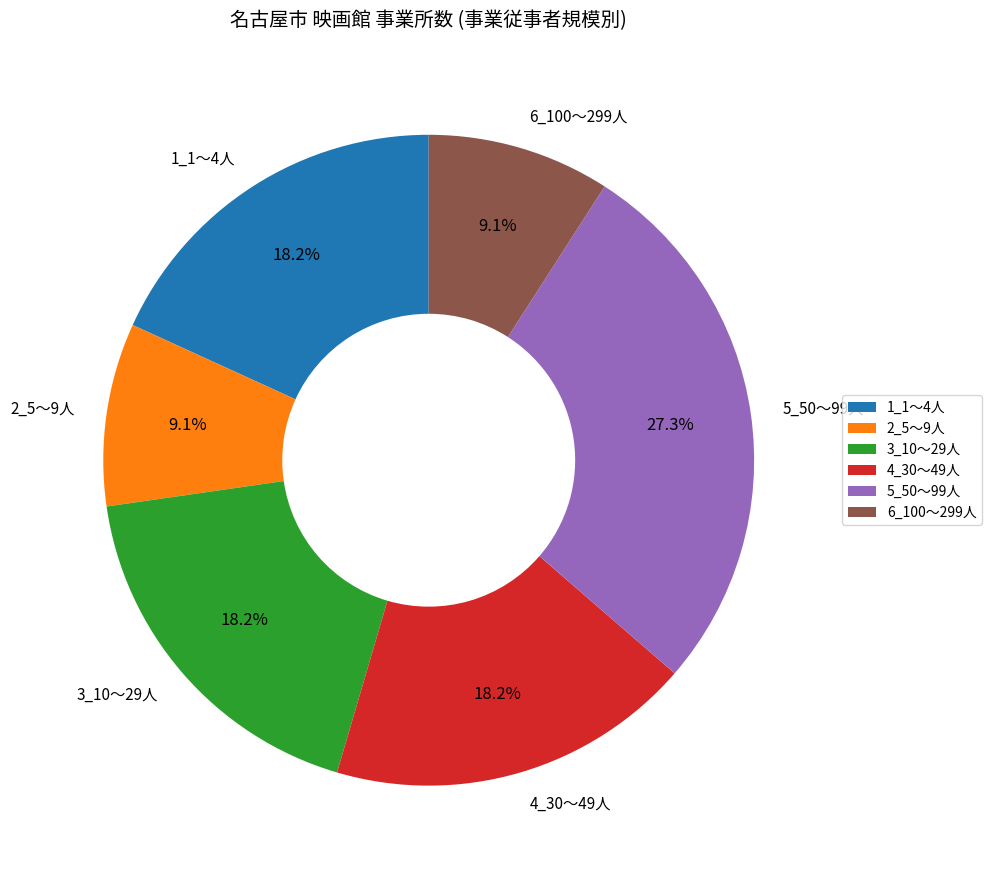

What is the ratio of the value at 5_50～99人 to the value at 1_1～4人?

1.5